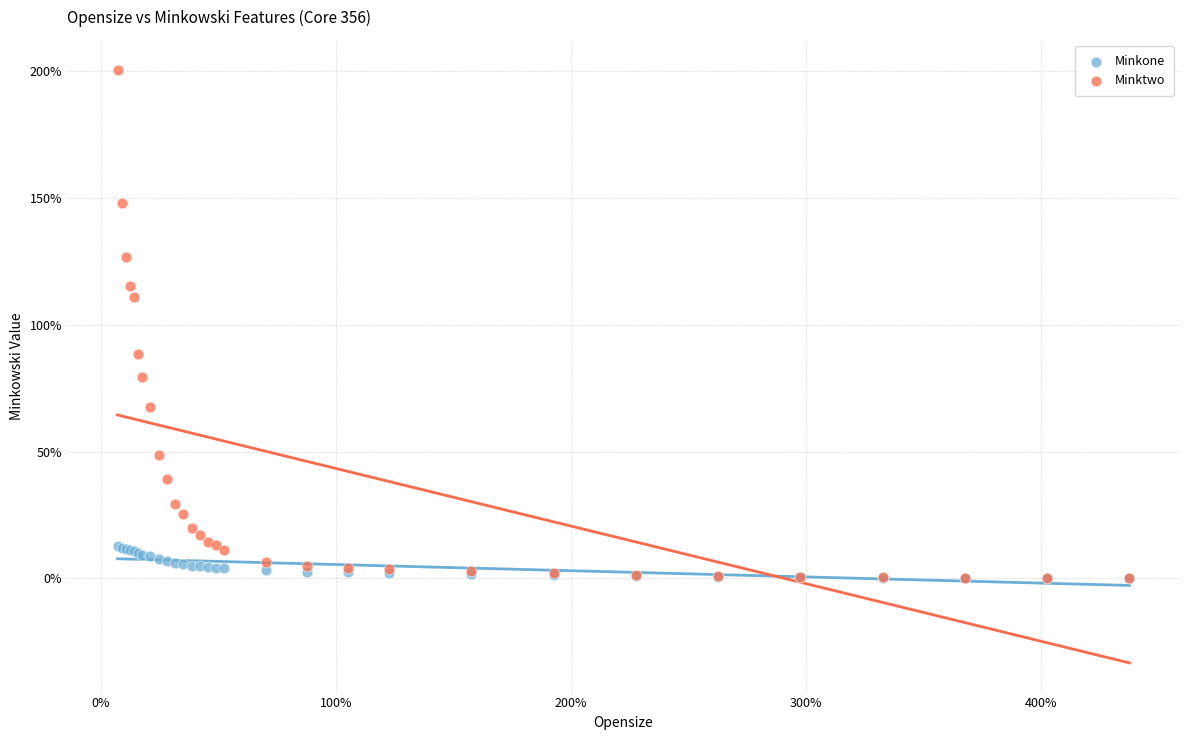

What are all the series names shown in the legend?

Minkone, Minktwo